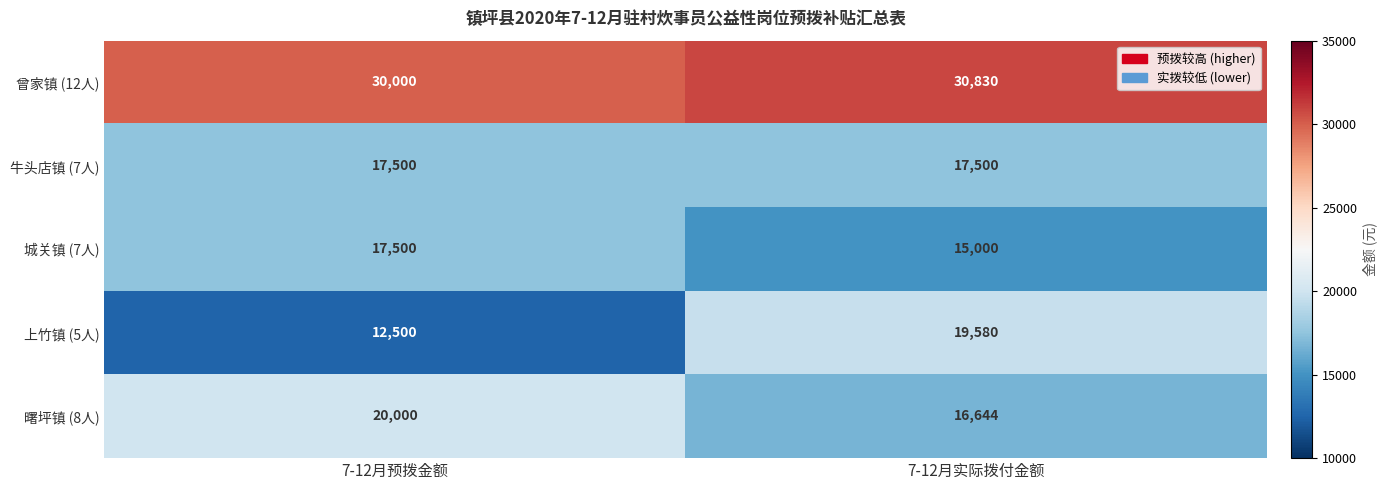

What is the sum of the 城关镇 (7人) values at 7-12月预拨金额 and 7-12月实际拨付金额?

32500